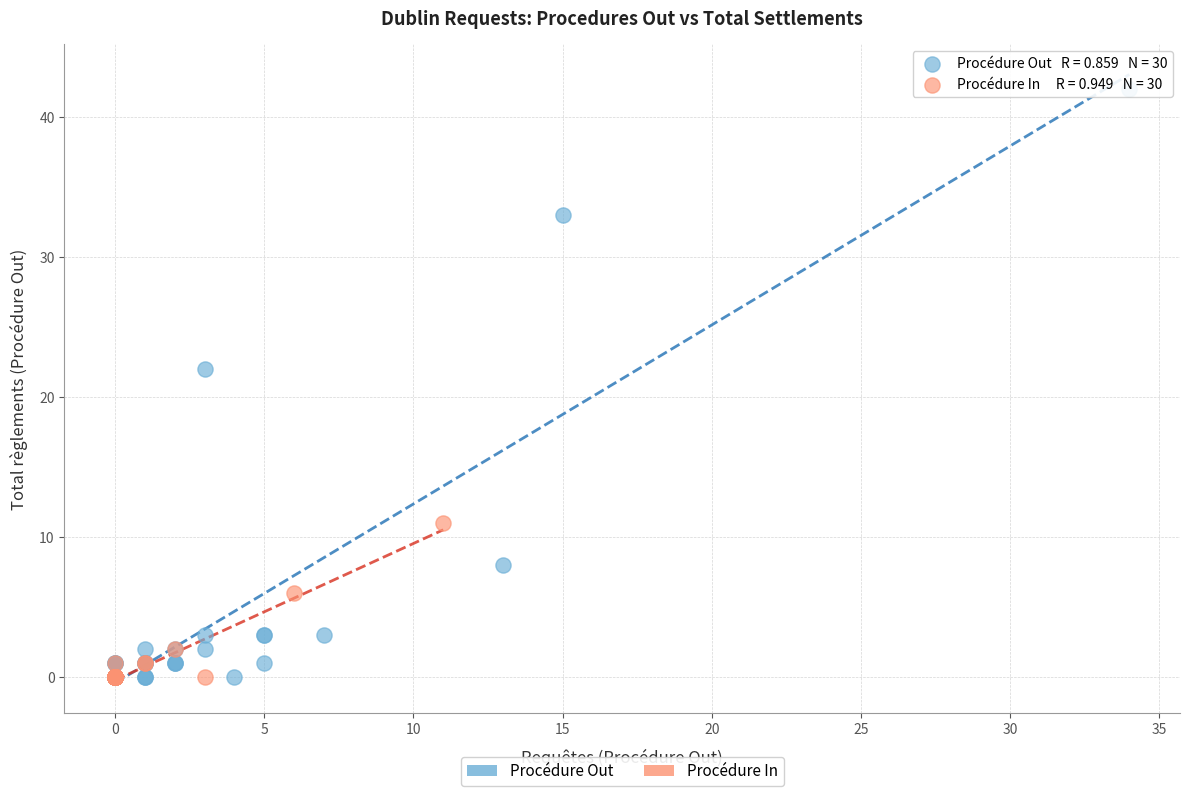

Which series contains the highest Y value?

Procédure Out